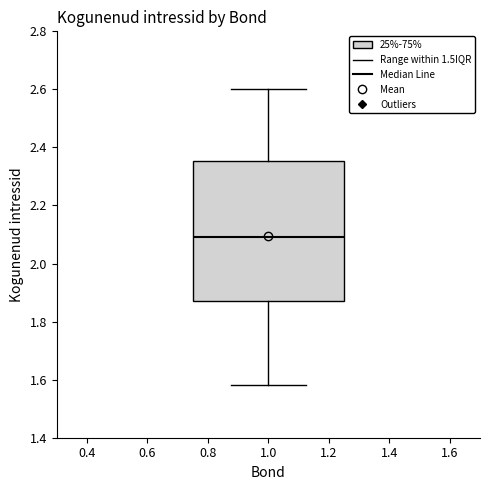

Read this box plot against the y-axis: the position of the median line, the range covered by the box, and the ends of both whiskers. The values are not printed on the chart, so give them approximately, as read against the axis.

median 2.10, box 1.88 to 2.36, whiskers 1.58 to 2.60